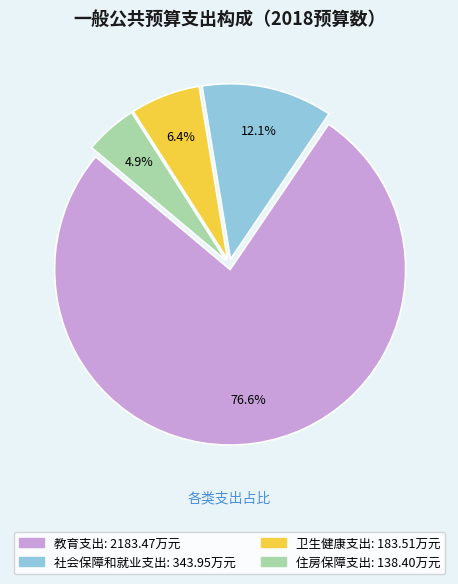

True or false: 卫生健康支出 accounts for 14% of the total.

False